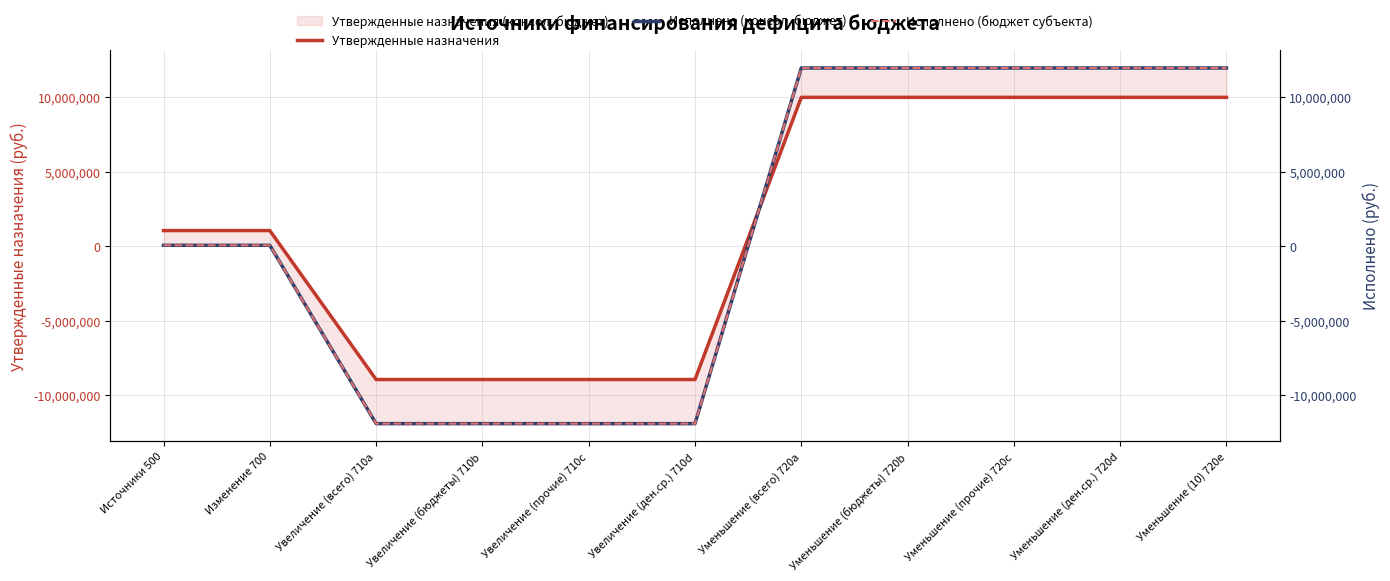

True or false: Утвержденные назначения has more than 1 points higher than both neighbors.

False